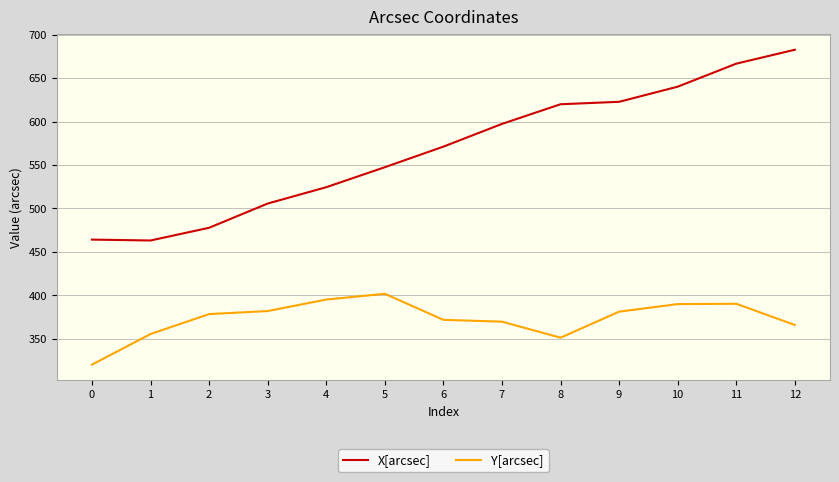

Between 8 and 9, which series saw the biggest shift?

Y[arcsec]